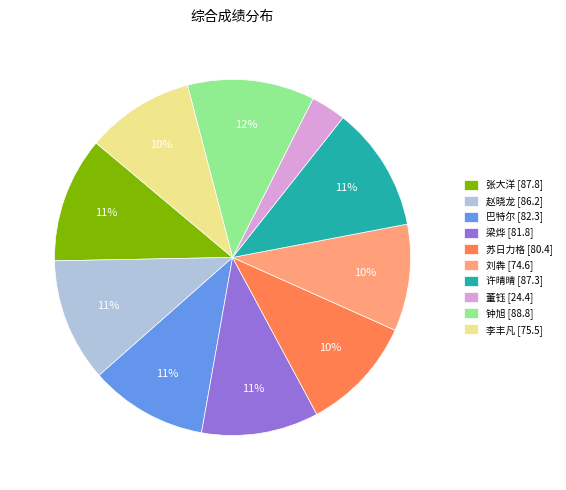

Does 刘犇 represent more than half of the total?

No